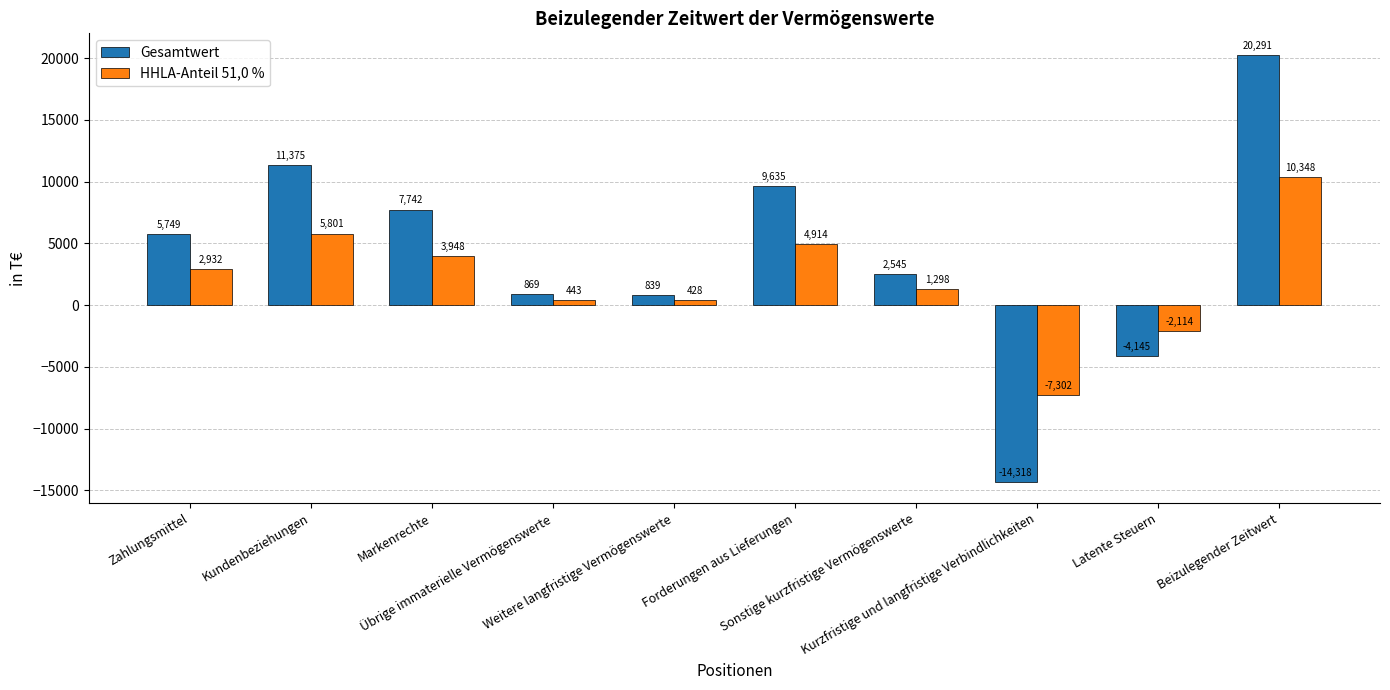

The value of HHLA-Anteil 51,0 % at Kurzfristige und langfristige Verbindlichkeiten is -7302. True or false?

True